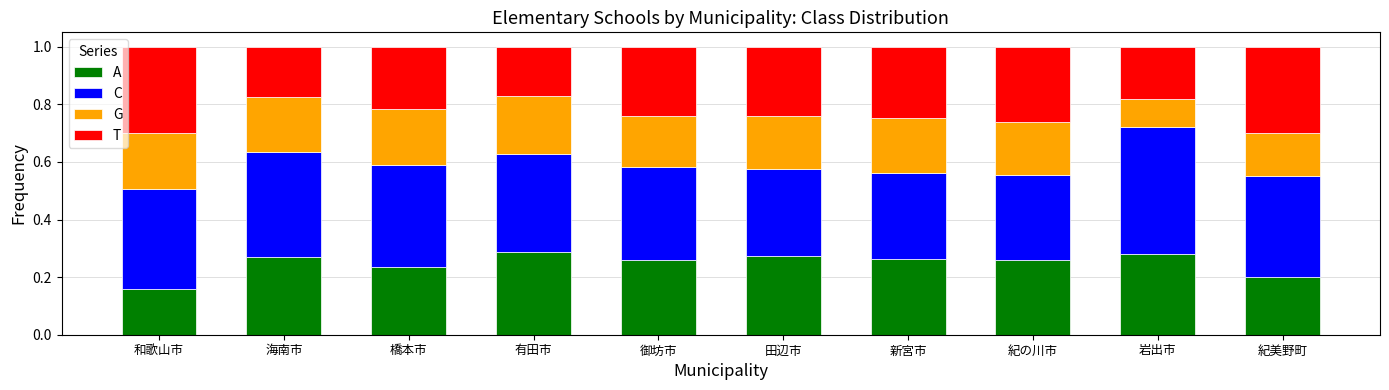

What is the sum of the A values at 橋本市 and 岩出市?

0.5